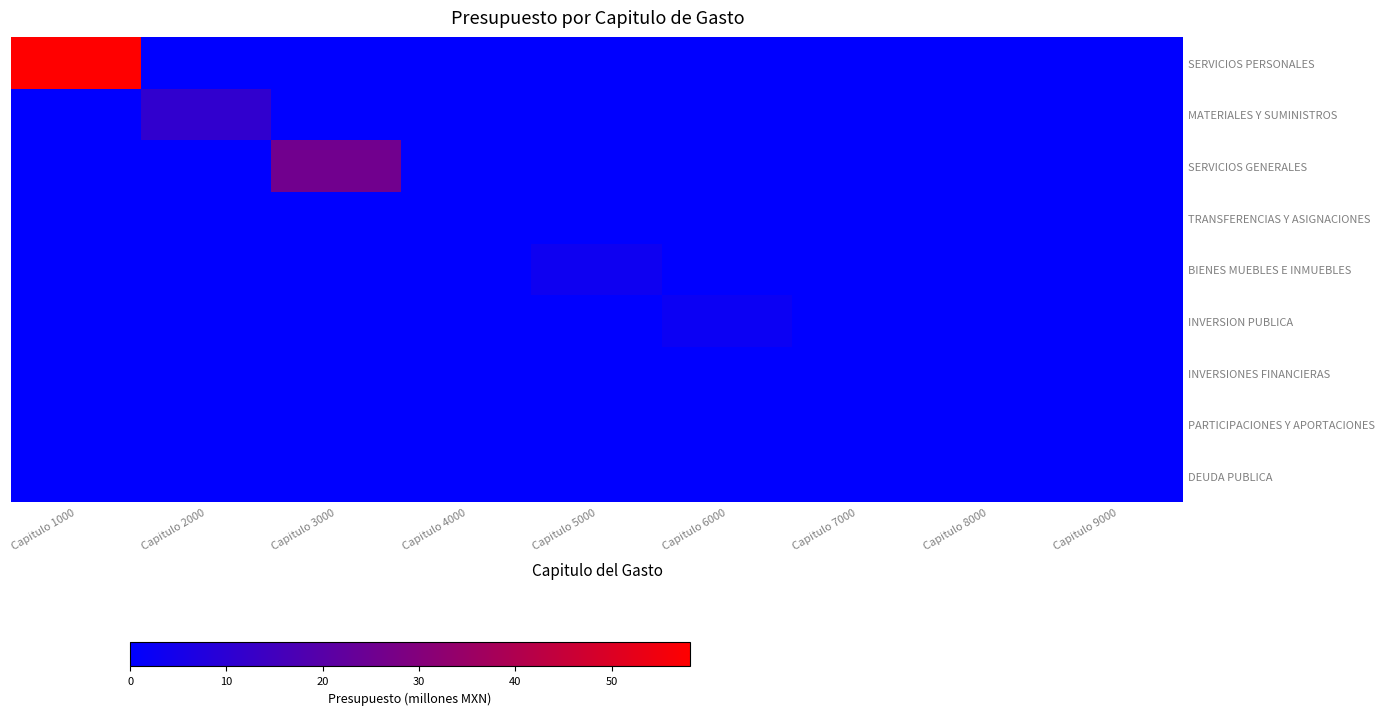

Reading left to right, what are all the values shown in this chart?

SERVICIOS PERSONALES: Capitulo 1000=1.0	Capitulo 2000=0.0	Capitulo 3000=0.0	Capitulo 4000=0.0	Capitulo 5000=0.0	Capitulo 6000=0.0	Capitulo 7000=0.0	Capitulo 8000=0.0	Capitulo 9000=0.0
MATERIALES Y SUMINISTROS: Capitulo 1000=0.0	Capitulo 2000=0.2	Capitulo 3000=0.0	Capitulo 4000=0.0	Capitulo 5000=0.0	Capitulo 6000=0.0	Capitulo 7000=0.0	Capitulo 8000=0.0	Capitulo 9000=0.0
SERVICIOS GENERALES: Capitulo 1000=0.0	Capitulo 2000=0.0	Capitulo 3000=0.4	Capitulo 4000=0.0	Capitulo 5000=0.0	Capitulo 6000=0.0	Capitulo 7000=0.0	Capitulo 8000=0.0	Capitulo 9000=0.0
TRANSFERENCIAS Y ASIGNACIONES: Capitulo 1000=0.0	Capitulo 2000=0.0	Capitulo 3000=0.0	Capitulo 4000=0.0	Capitulo 5000=0.0	Capitulo 6000=0.0	Capitulo 7000=0.0	Capitulo 8000=0.0	Capitulo 9000=0.0
BIENES MUEBLES E INMUEBLES: Capitulo 1000=0.0	Capitulo 2000=0.0	Capitulo 3000=0.0	Capitulo 4000=0.0	Capitulo 5000=0.1	Capitulo 6000=0.0	Capitulo 7000=0.0	Capitulo 8000=0.0	Capitulo 9000=0.0
INVERSION PUBLICA: Capitulo 1000=0.0	Capitulo 2000=0.0	Capitulo 3000=0.0	Capitulo 4000=0.0	Capitulo 5000=0.0	Capitulo 6000=0.0	Capitulo 7000=0.0	Capitulo 8000=0.0	Capitulo 9000=0.0
INVERSIONES FINANCIERAS: Capitulo 1000=0.0	Capitulo 2000=0.0	Capitulo 3000=0.0	Capitulo 4000=0.0	Capitulo 5000=0.0	Capitulo 6000=0.0	Capitulo 7000=0.0	Capitulo 8000=0.0	Capitulo 9000=0.0
PARTICIPACIONES Y APORTACIONES: Capitulo 1000=0.0	Capitulo 2000=0.0	Capitulo 3000=0.0	Capitulo 4000=0.0	Capitulo 5000=0.0	Capitulo 6000=0.0	Capitulo 7000=0.0	Capitulo 8000=0.0	Capitulo 9000=0.0
DEUDA PUBLICA: Capitulo 1000=0.0	Capitulo 2000=0.0	Capitulo 3000=0.0	Capitulo 4000=0.0	Capitulo 5000=0.0	Capitulo 6000=0.0	Capitulo 7000=0.0	Capitulo 8000=0.0	Capitulo 9000=0.0